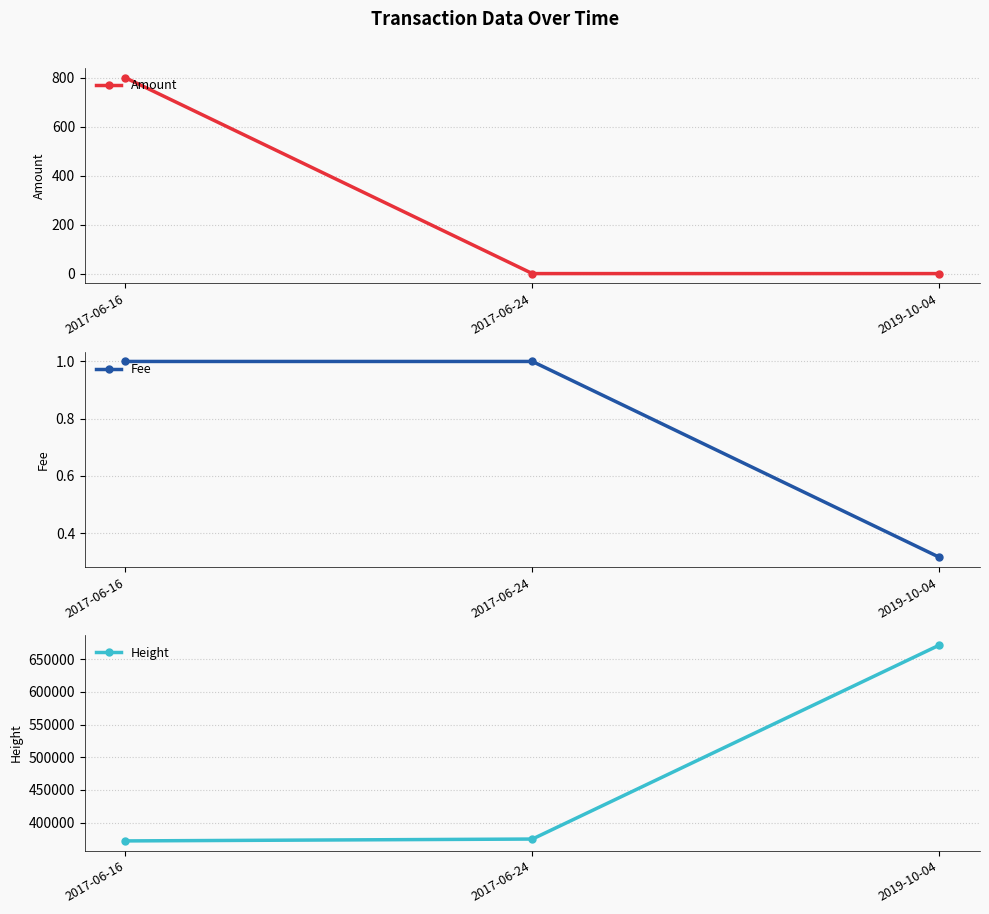

What is the value of the Fee point at the 3rd from the left?

0.3